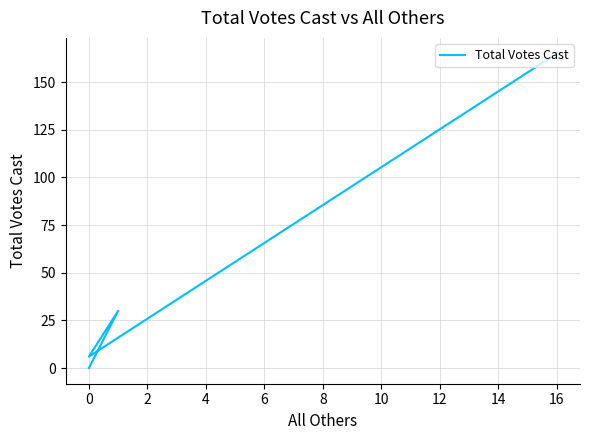

How many values are below 6?

2